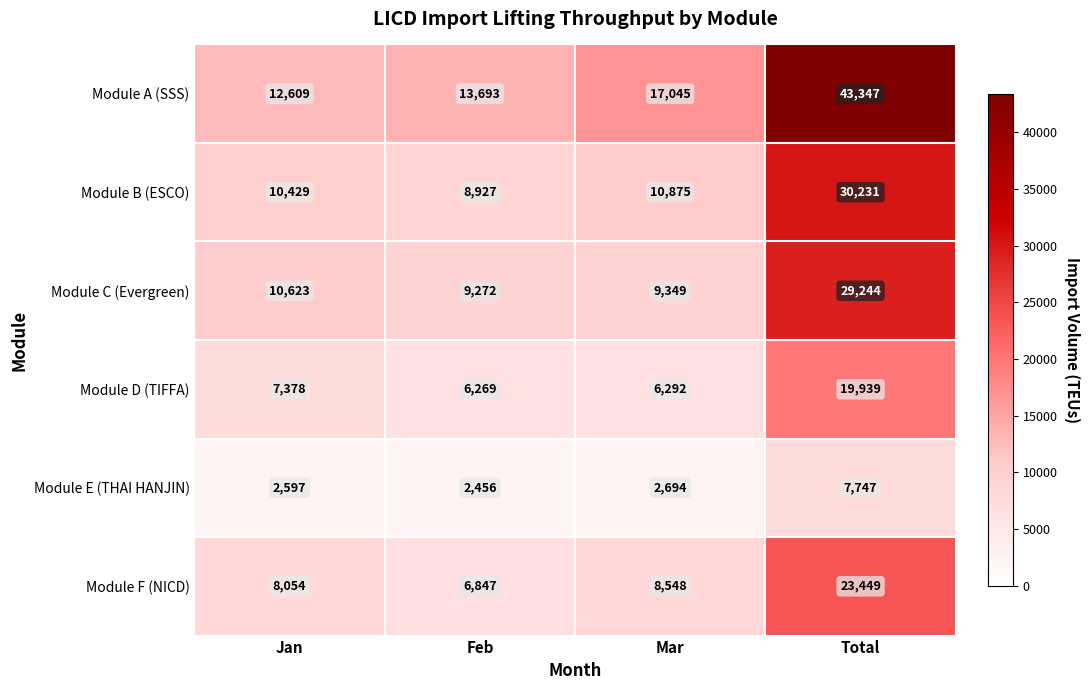

At which category does the chart reach its minimum across all series?

Feb